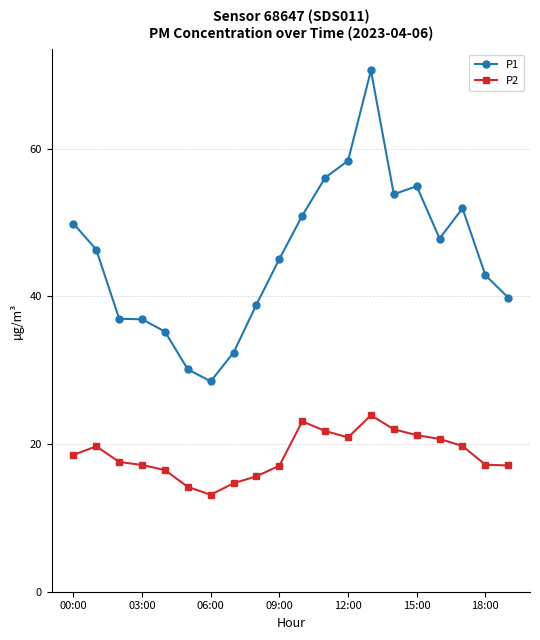

Which series has the largest range (max minus min)?

P1